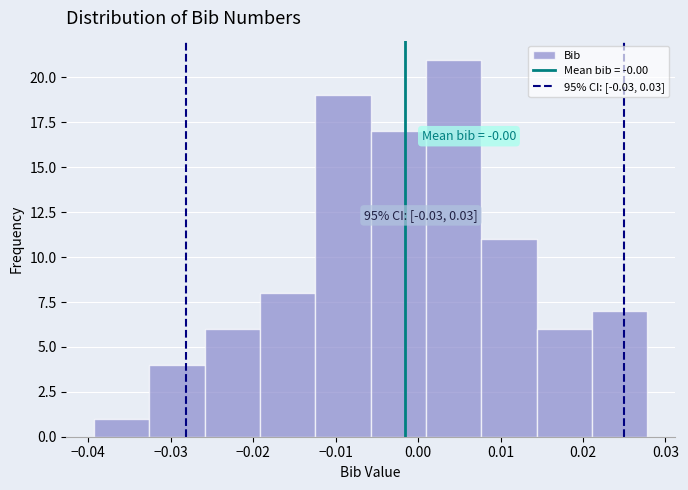

Which range on the x-axis has the tallest bar?

0.001 to 0.008